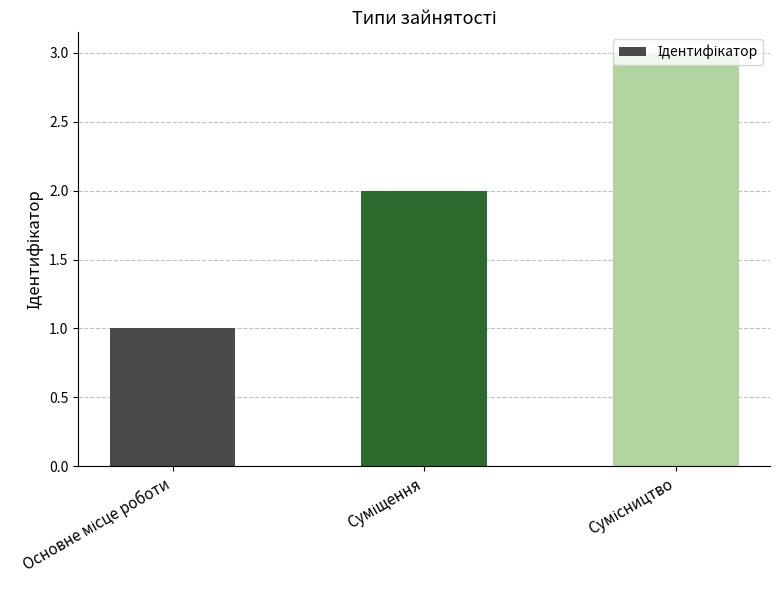

What is the maximum value shown in the chart?

3